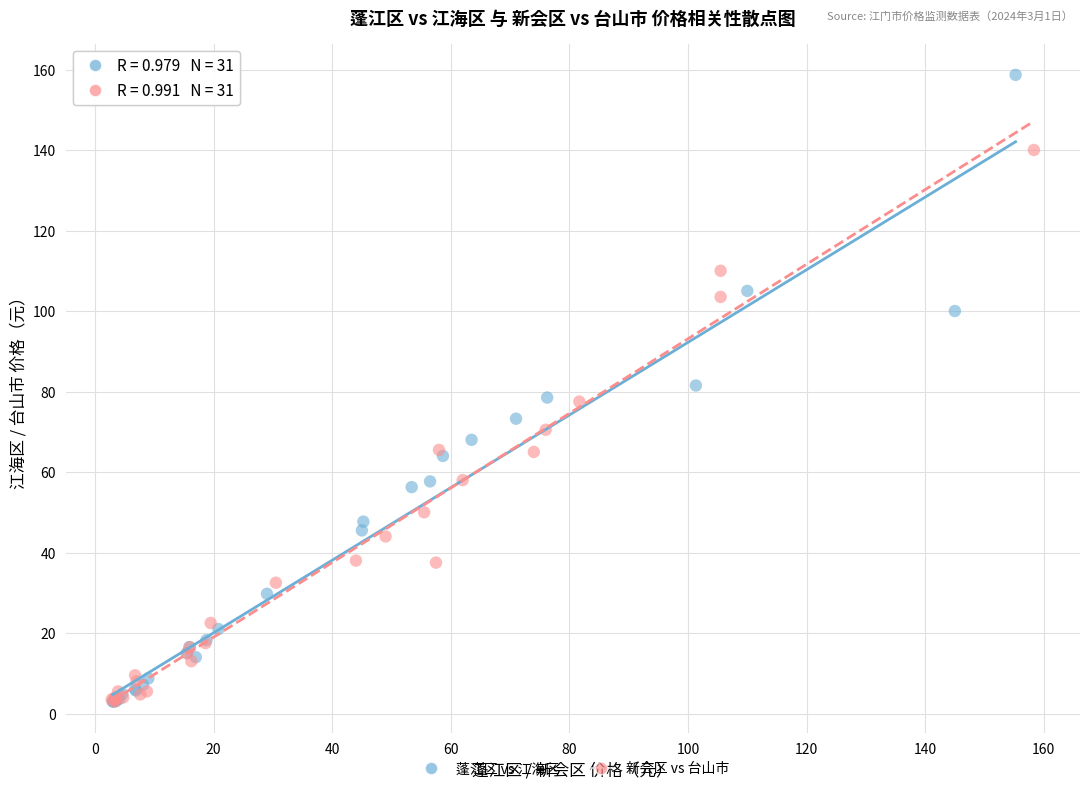

Which series has the largest Y range (max minus min)?

蓬江区 vs 江海区